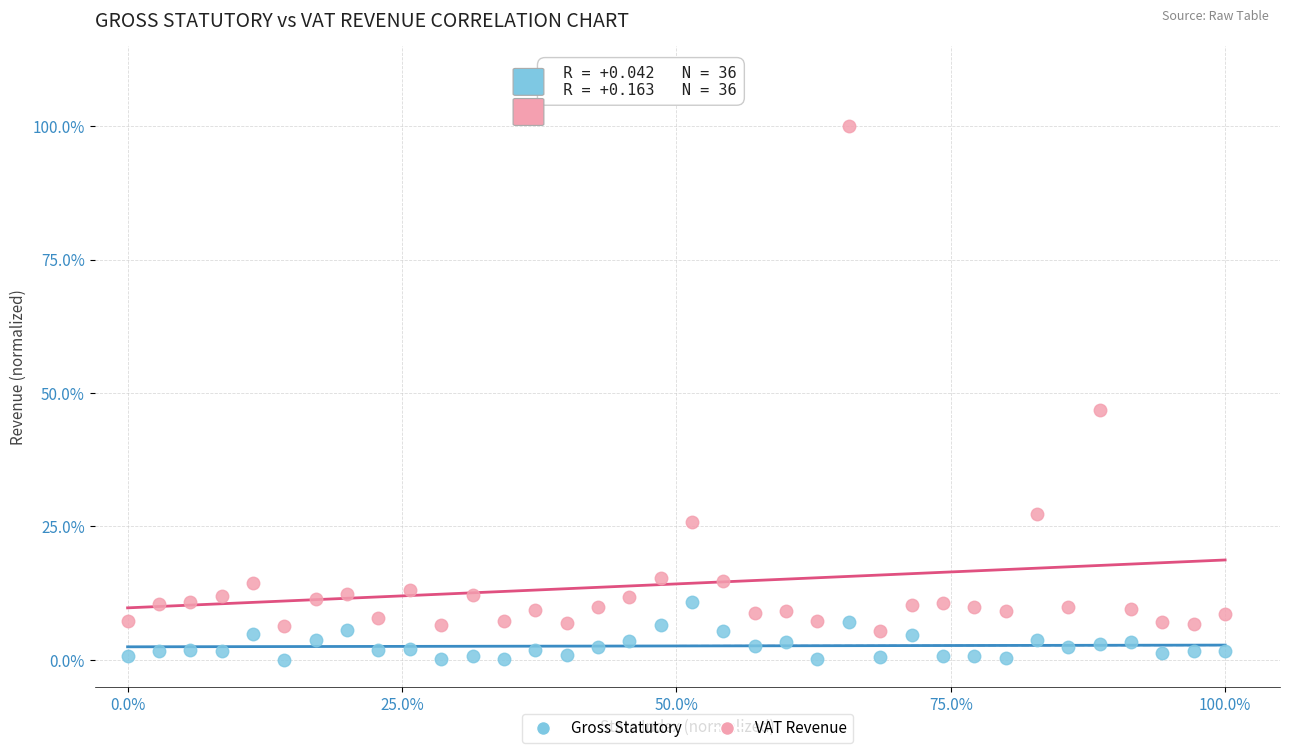

What are all the series names shown in the legend?

Gross Statutory, VAT Revenue